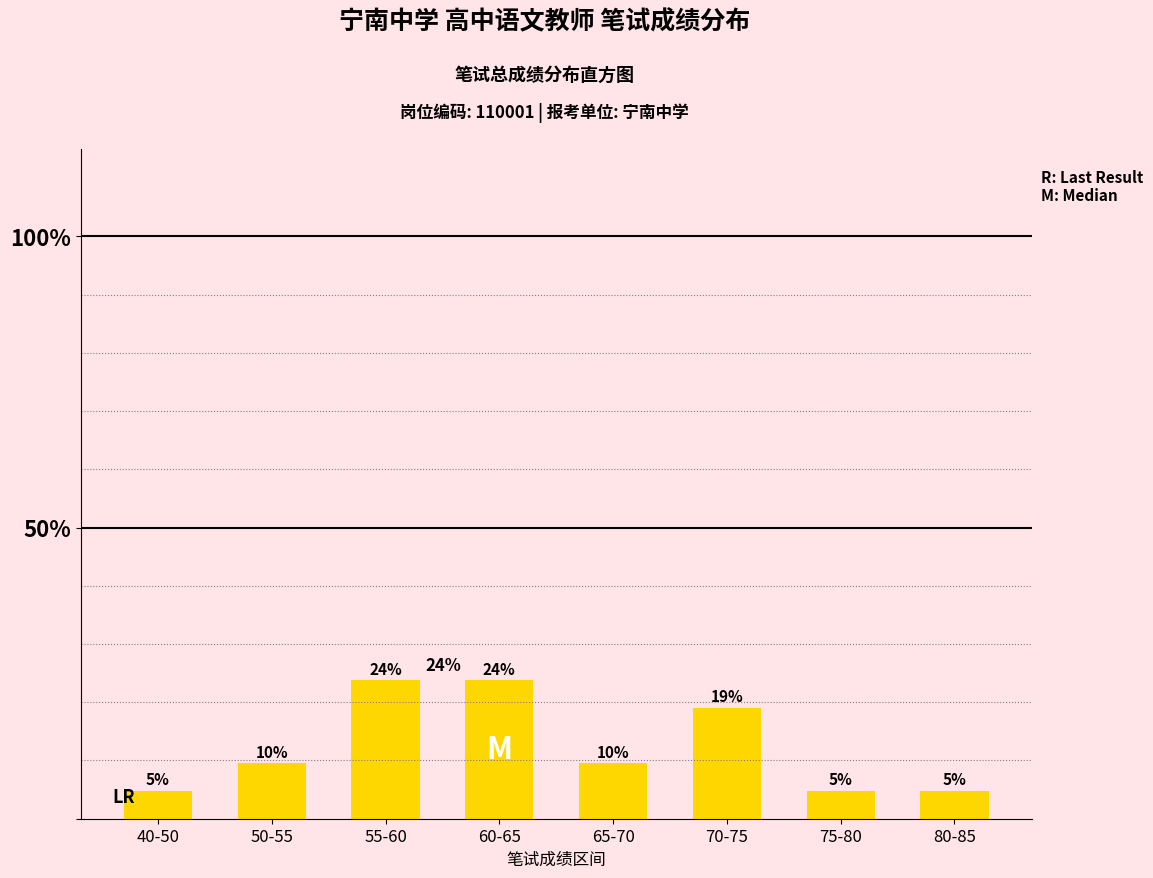

What position from the left is 80-85?

8